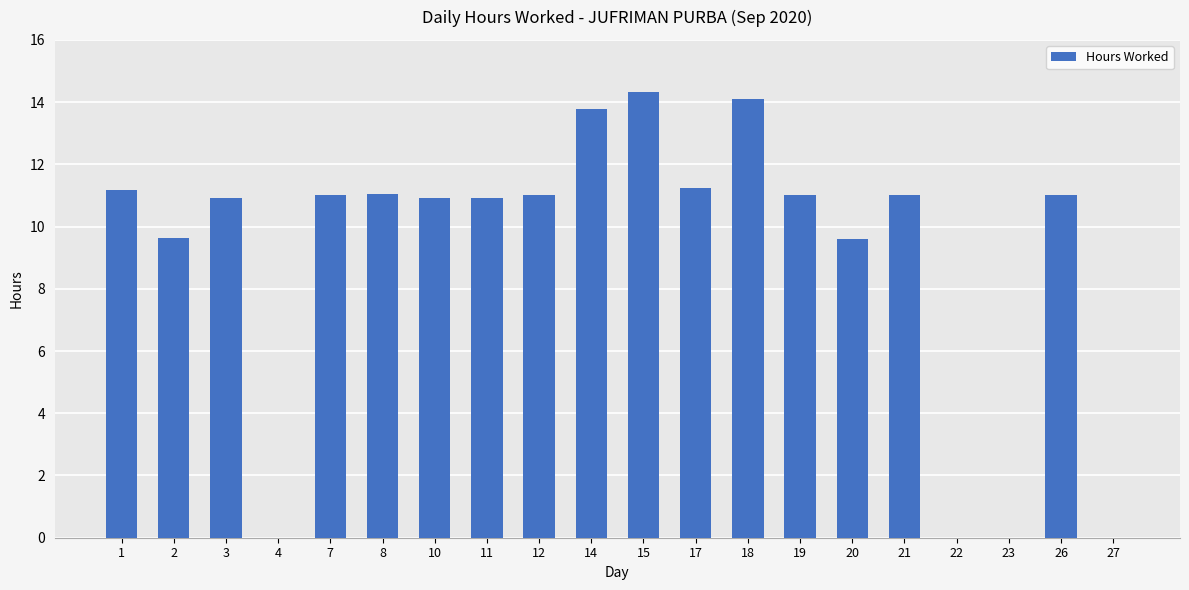

Which category has the highest value across all series?

15